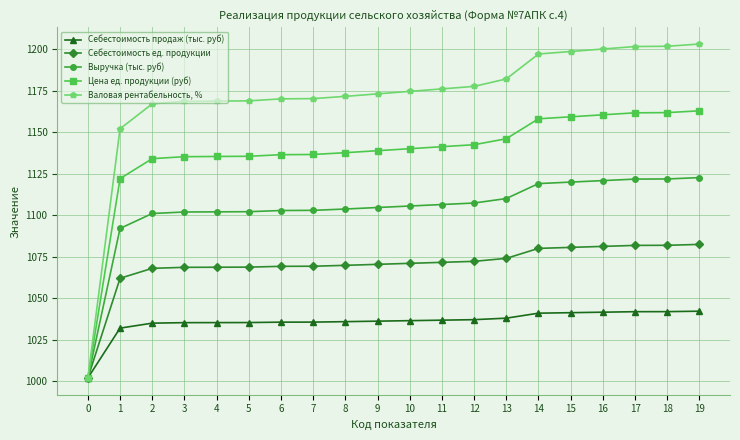

The value of Себестоимость продаж (тыс. руб) at 3 is 1035.3. True or false?

True